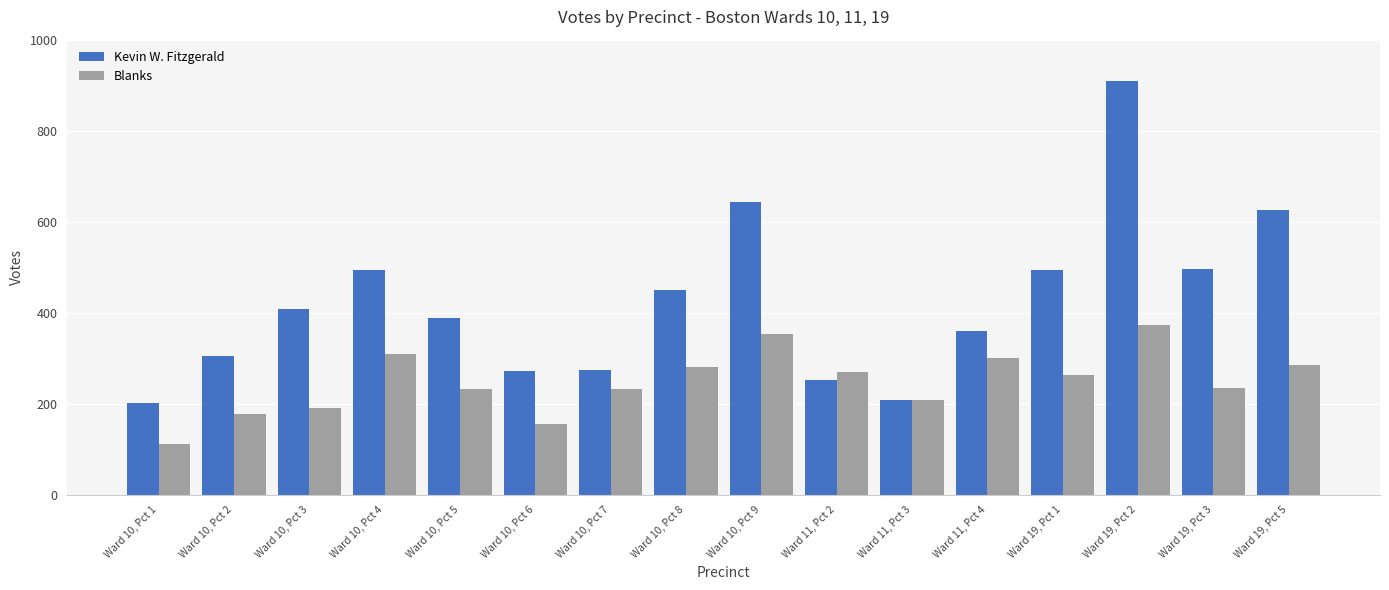

True or false: Blanks has a value of 52 at Ward 10, Pct 6.

False